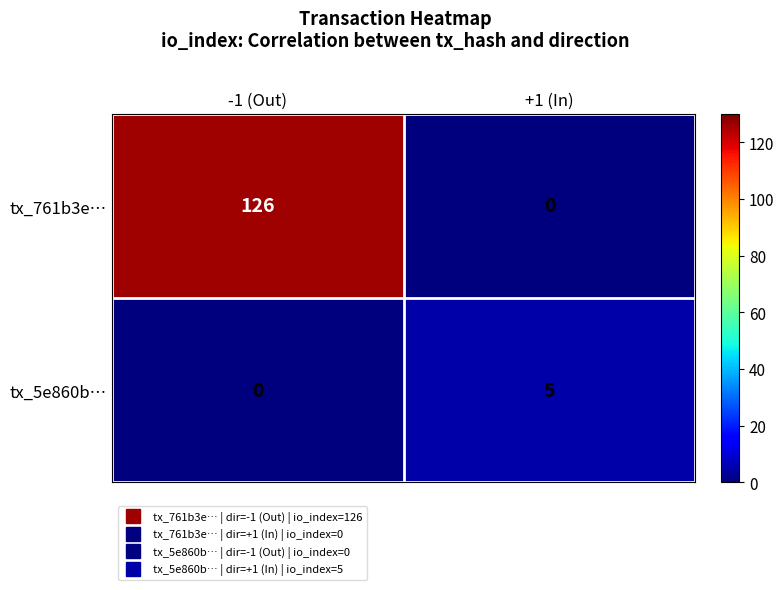

At which category is the sum across all series the highest?

-1 (Out)